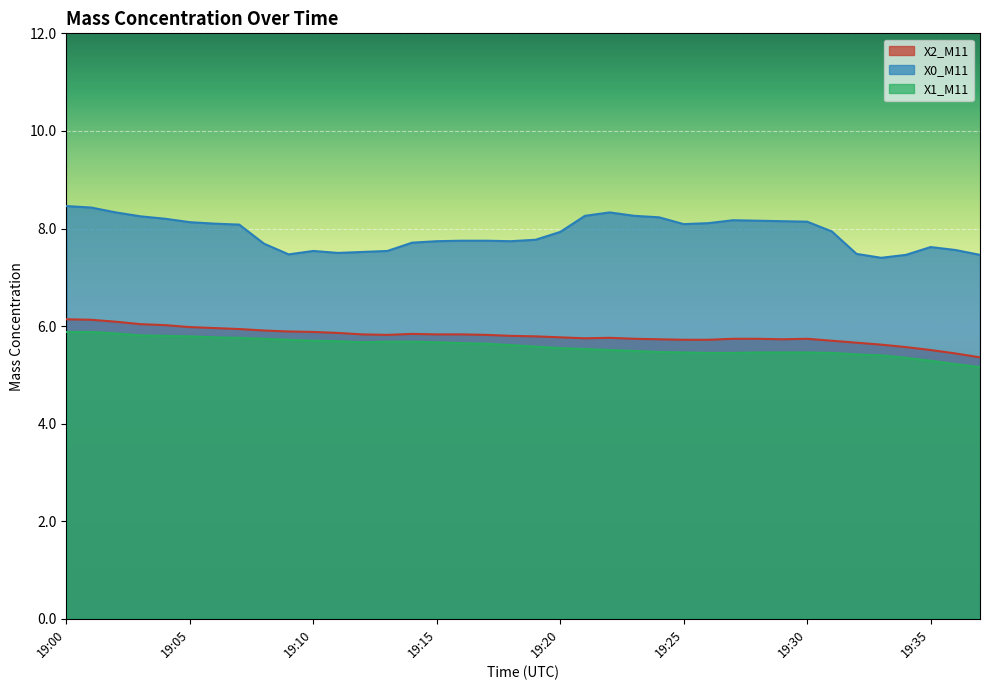

Where is the first local maximum for X2_M11?

19:14